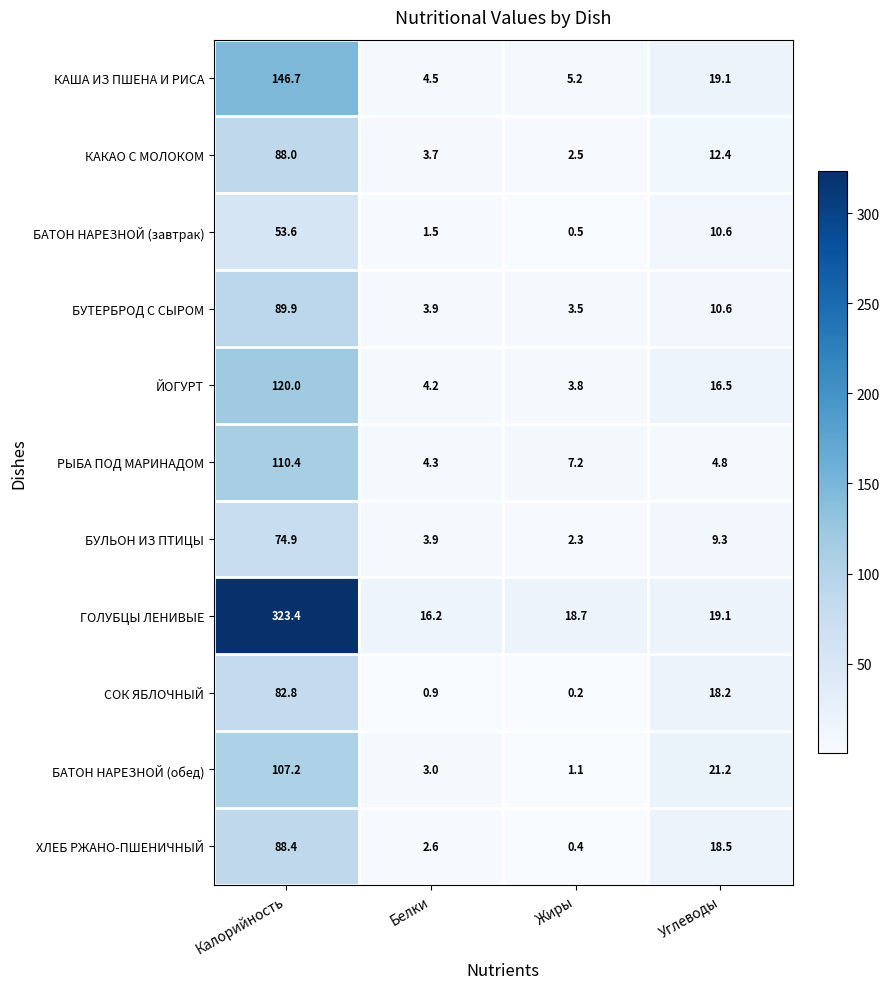

List the labels in order of ГОЛУБЦЫ ЛЕНИВЫЕ value, largest first.

Калорийность, Углеводы, Жиры, Белки